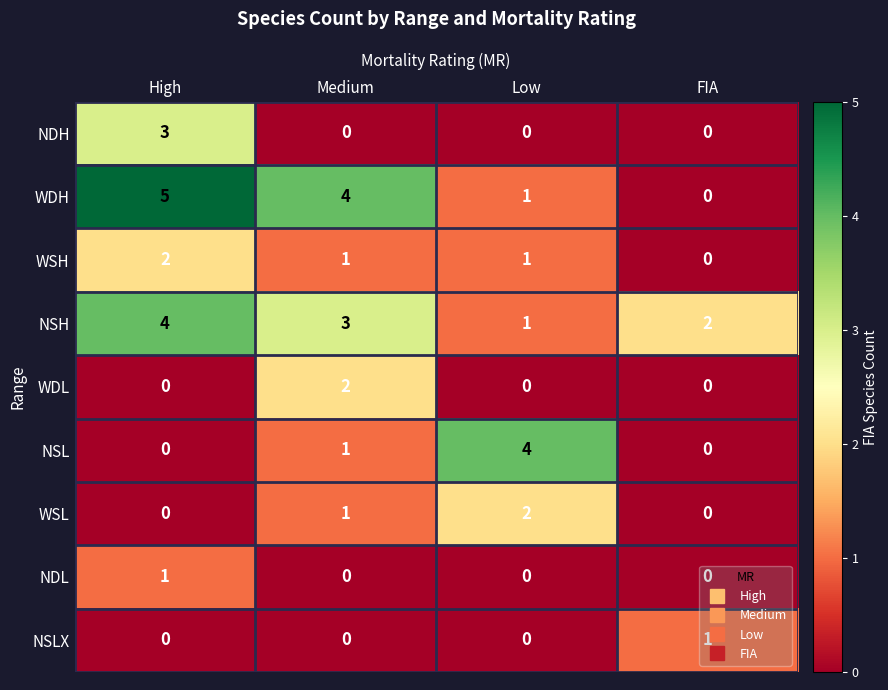

What is the difference between the maximum and second lowest values in the NSL series?

4